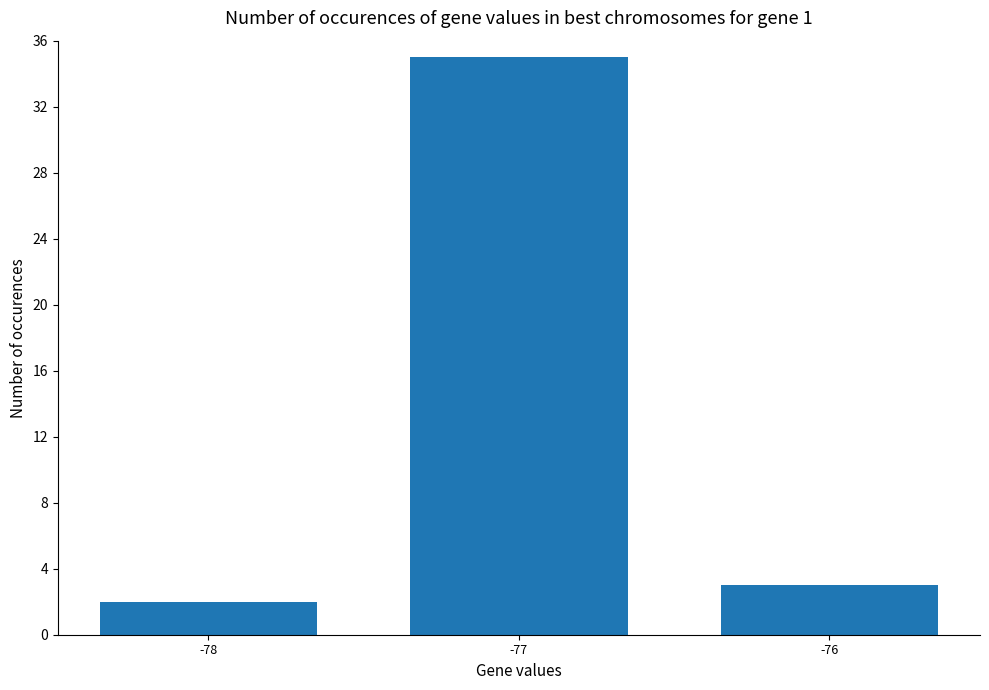

The value at -77 is 35. True or false?

True